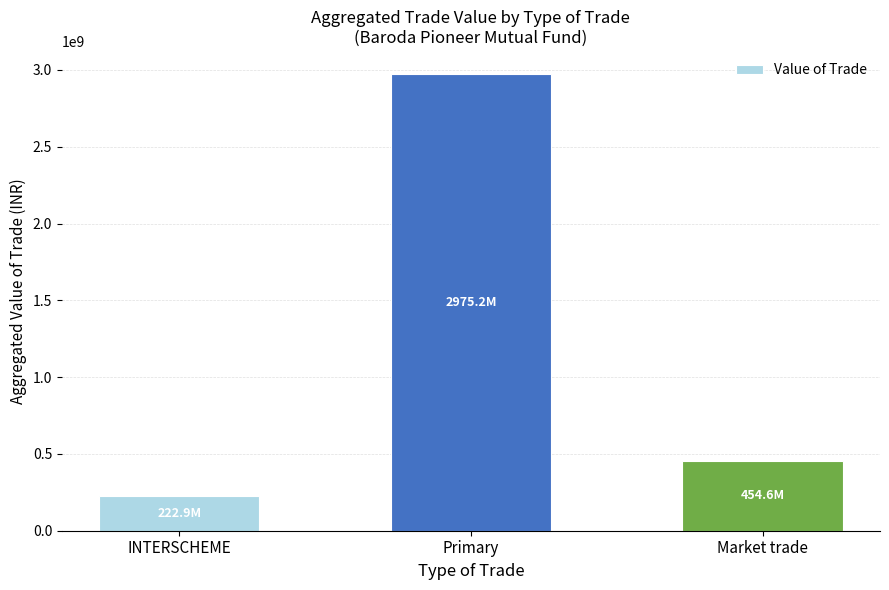

How many data points are less than 454570500?

1